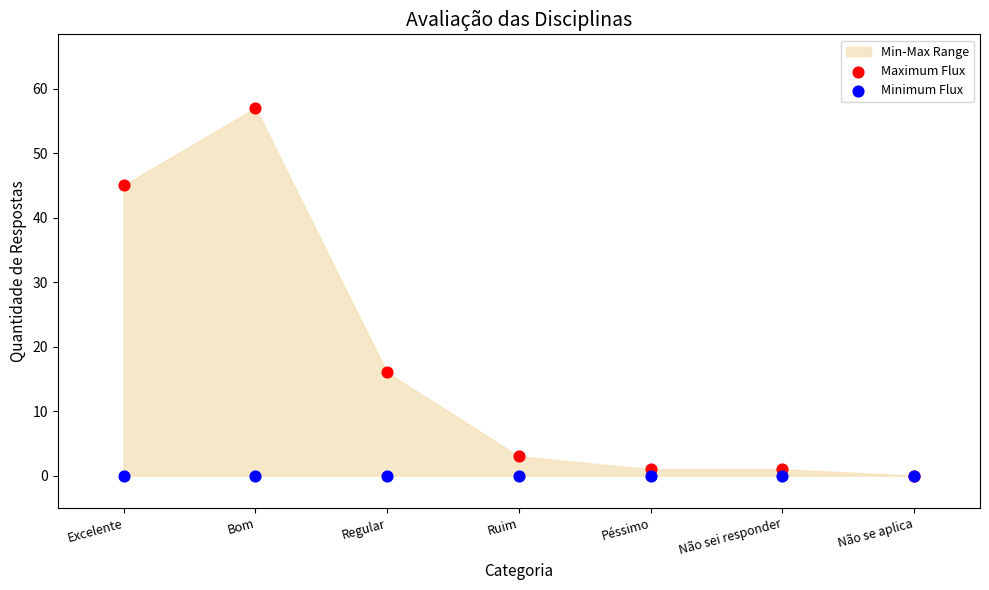

Across all series, what Y value is closest to 28?

16